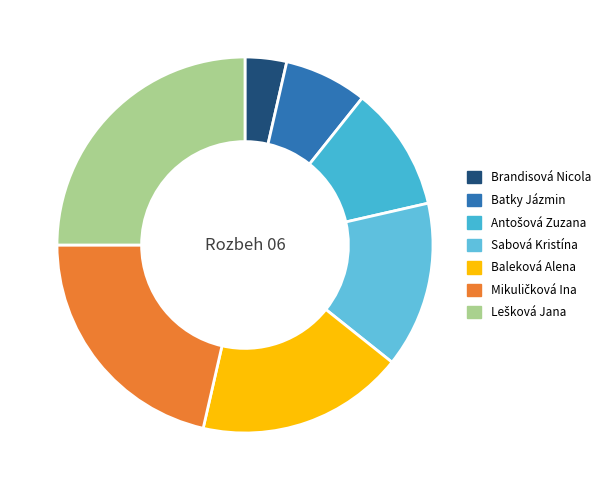

Approximately how many times larger is the value at Brandisová Nicola compared to Lešková Jana?

0.1